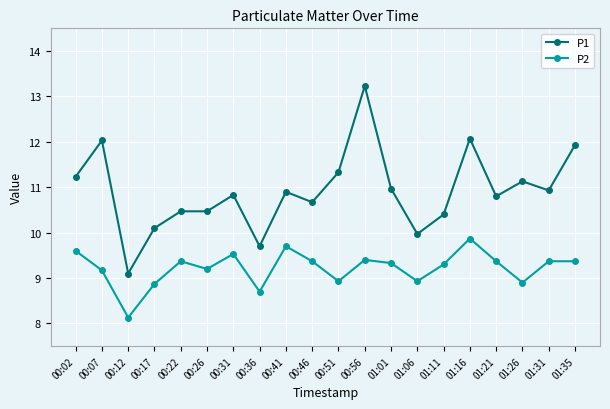

True or false: P2 and P1 cross at least once.

False